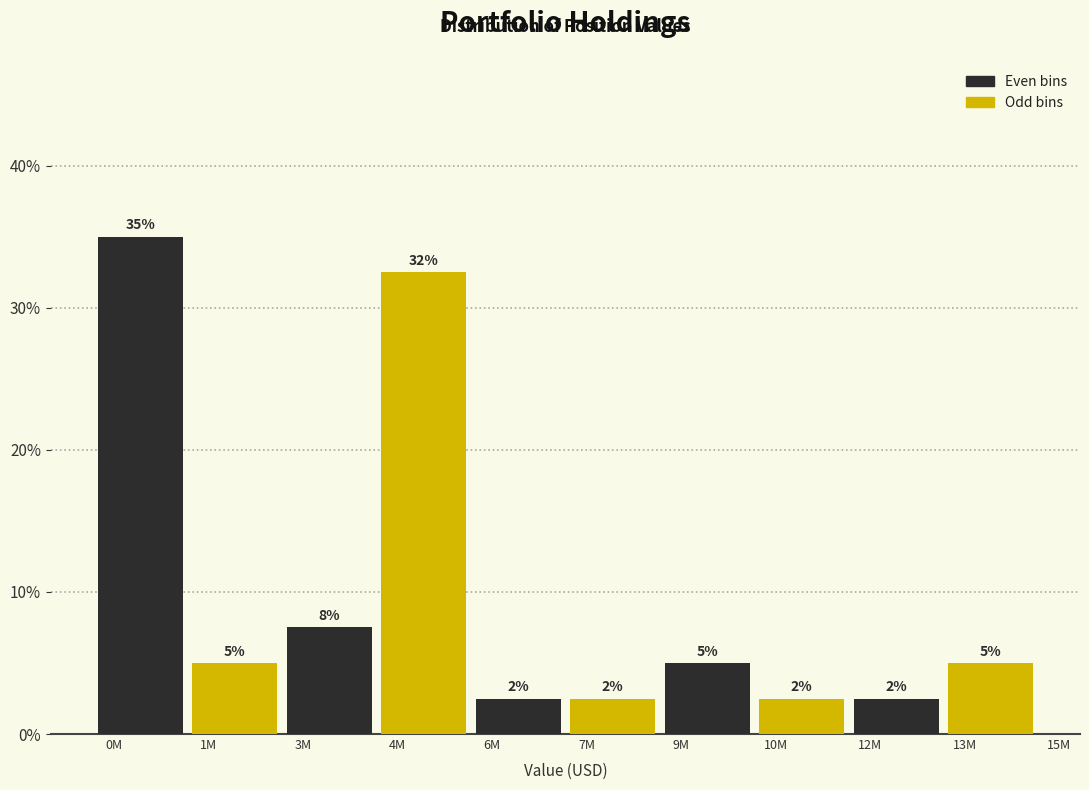

Are the bars horizontal?

No